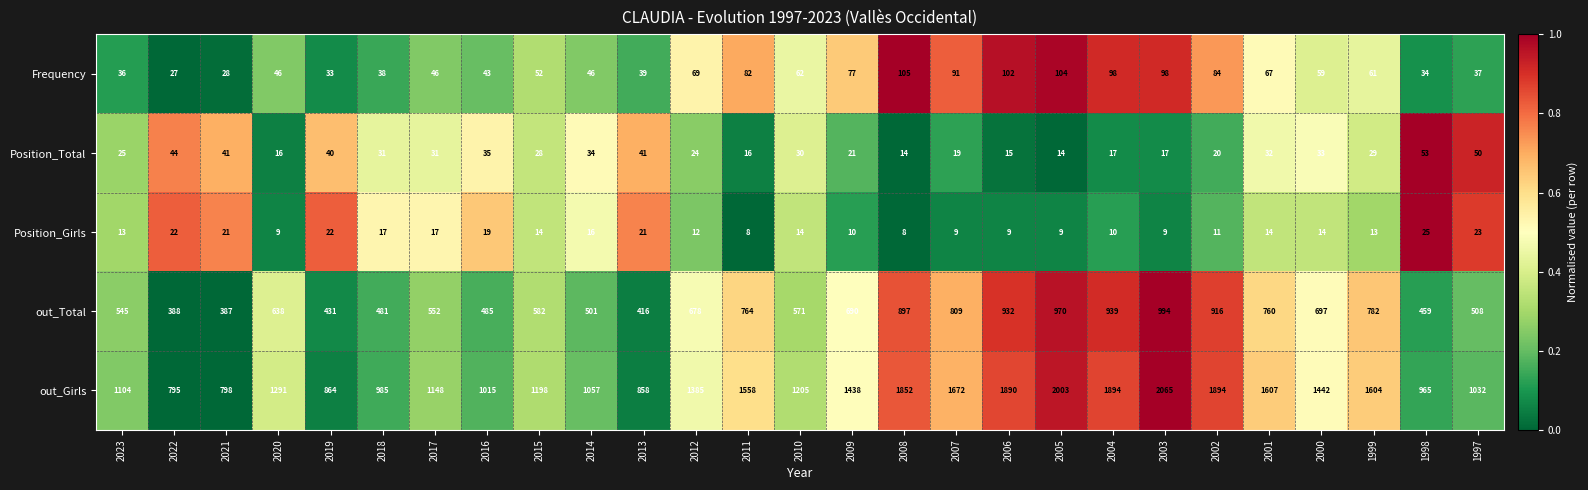

Rank the series at 2020 from lowest to highest value.

Position_Girls, Position_Total, Frequency, out_Total, out_Girls